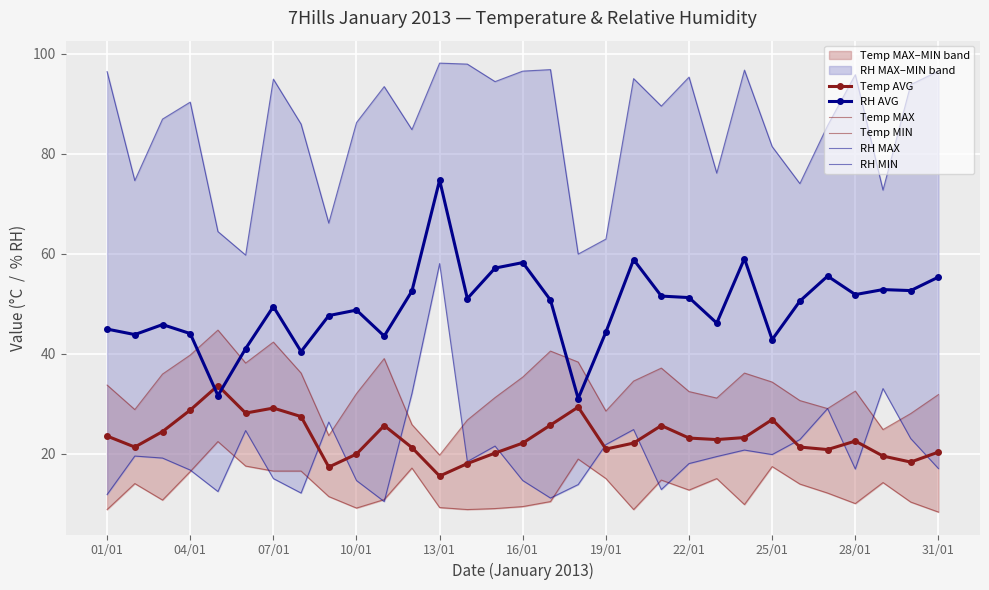

Which series changed the most between 16 and 29?

Temp MAX